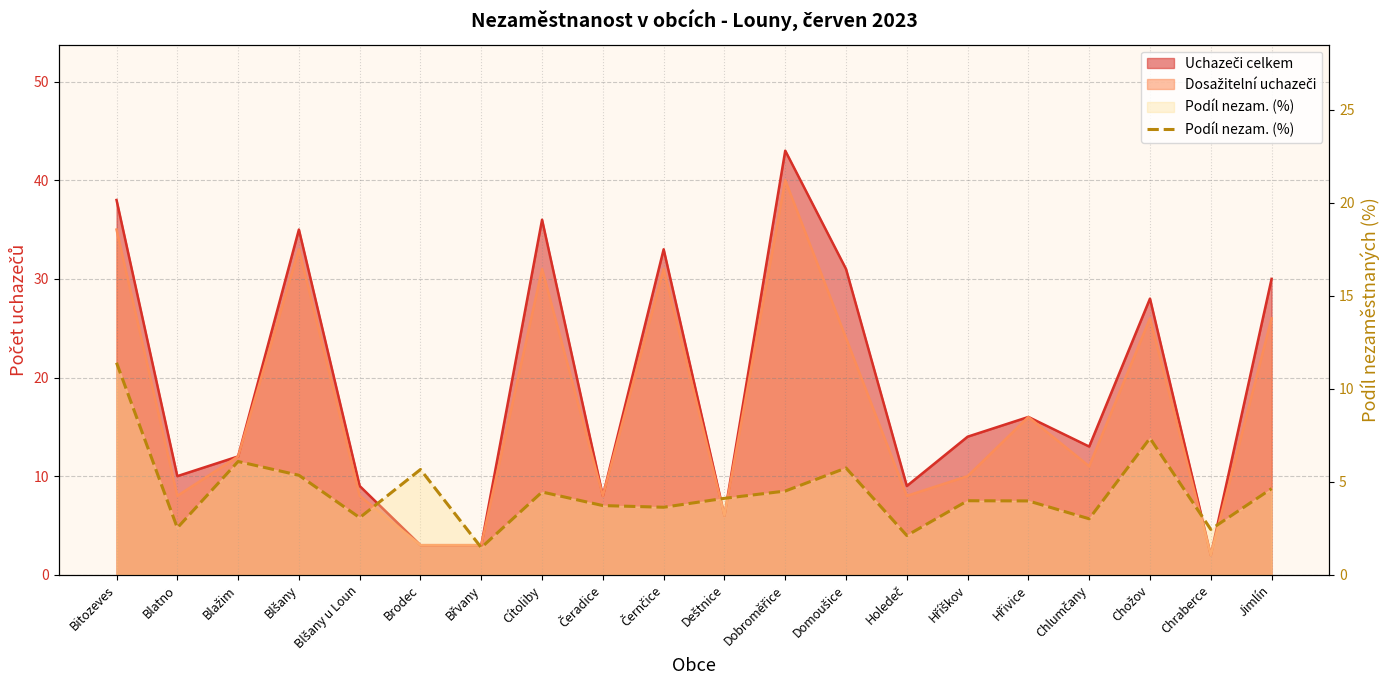

List the labels in order of value, largest first.

Bitozeves, Chožov, Blažim, Domoušice, Brodec, Blšany, Jimlín, Dobroměřice, Cítoliby, Deštnice, Hříškov, Hřivice, Čeradice, Černčice, Blšany u Loun, Chlumčany, Blatno, Chraberce, Holedeč, Břvany